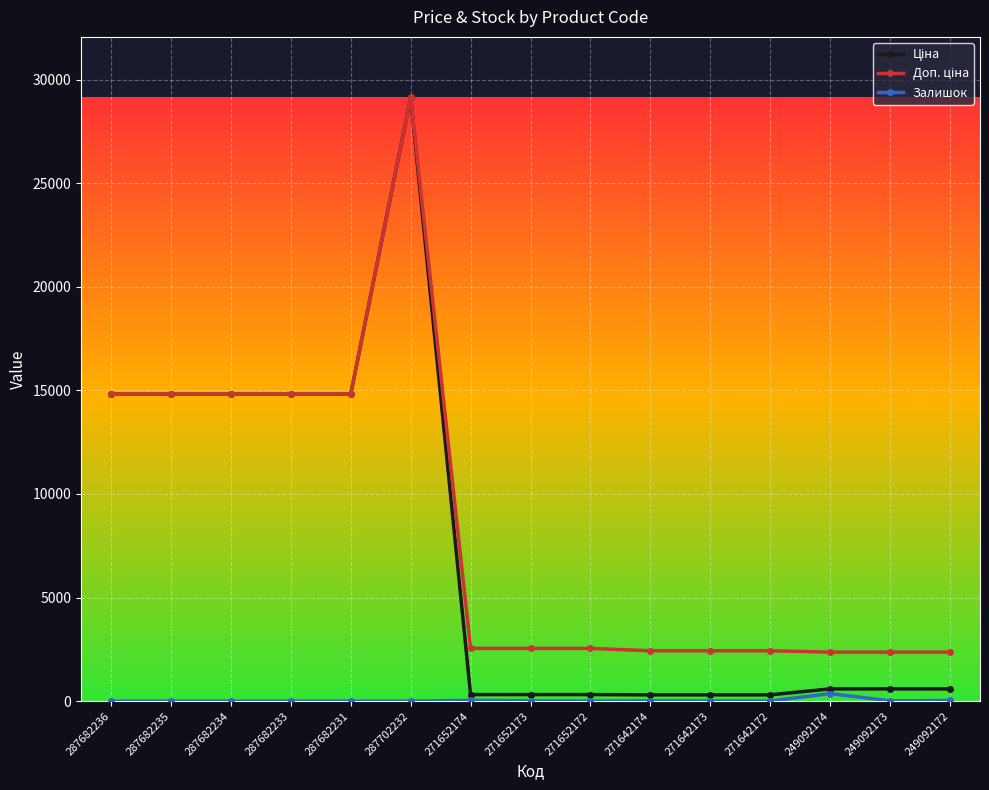

At which category is the sum across all series the highest?

287702232